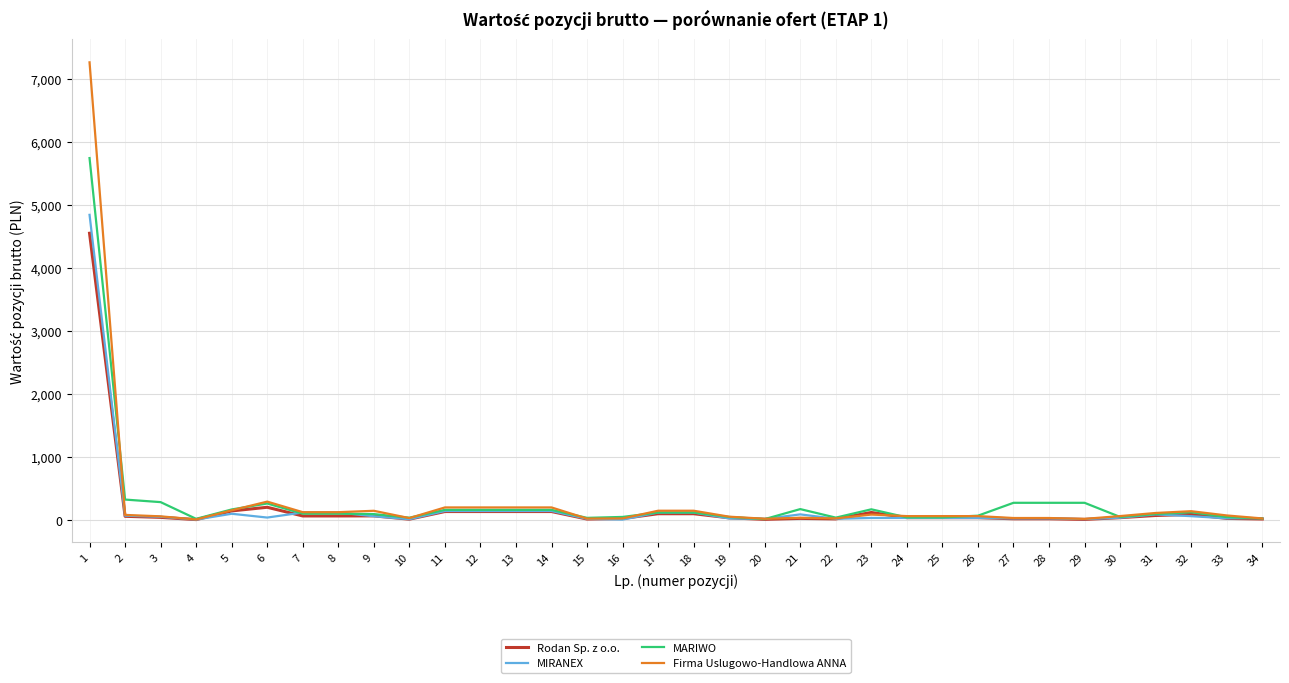

Which series has the largest range (max minus min)?

Firma Uslugowo-Handlowa ANNA